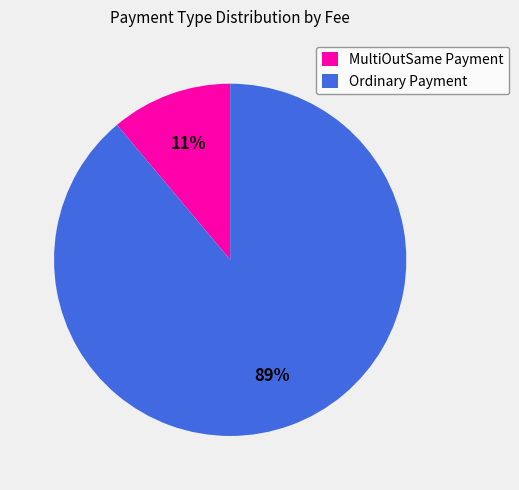

Combined, do Ordinary Payment and MultiOutSame Payment account for over 50%?

Yes